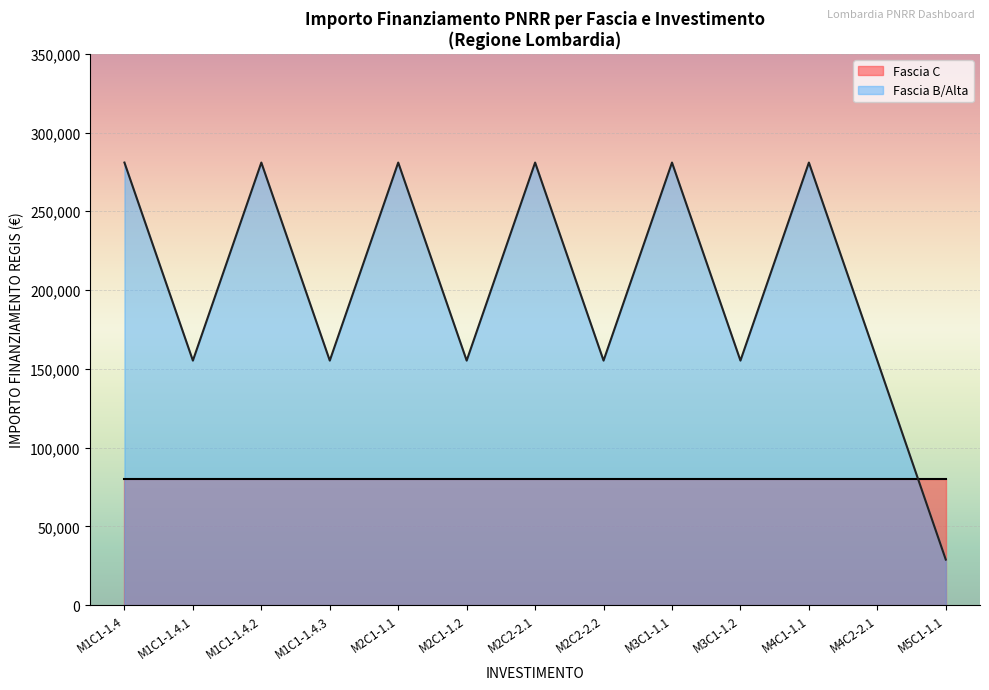

Which series has the largest total across all categories?

Fascia B/Alta